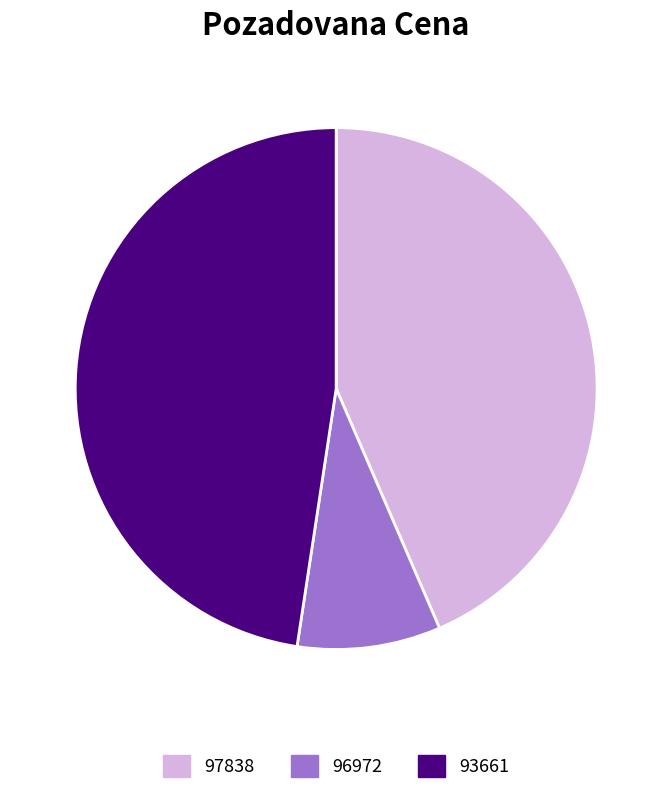

Rank the categories by value from highest to lowest.

93661, 97838, 96972